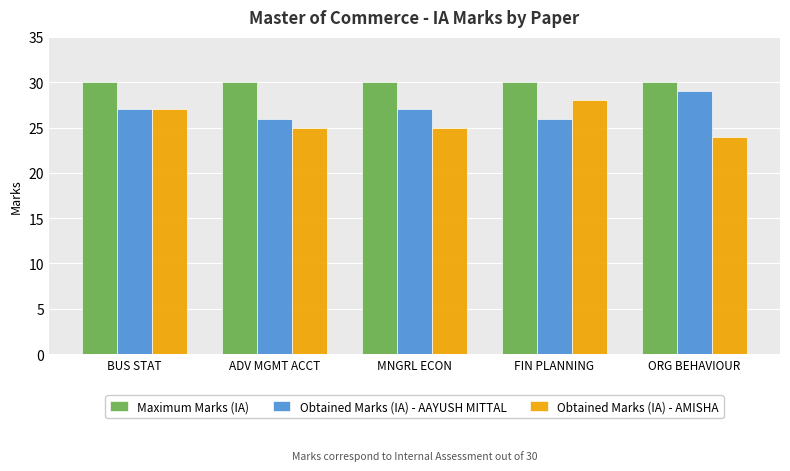

Reading left to right, list all the values displayed in this chart.

Maximum Marks (IA): 30	30	30	30	30
Obtained Marks (IA) - AAYUSH MITTAL: 27	26	27	26	29
Obtained Marks (IA) - AMISHA: 27	25	25	28	24